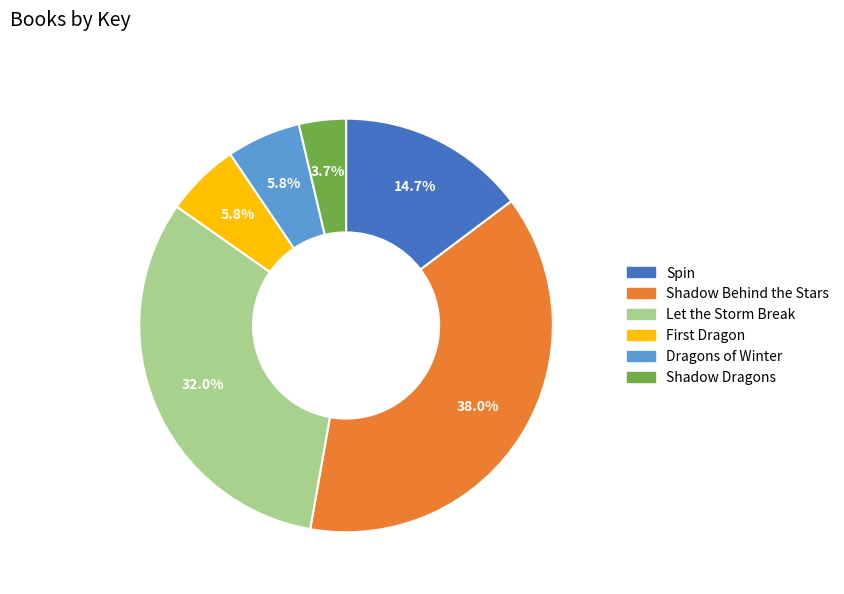

Which slice is the largest?

Shadow Behind the Stars